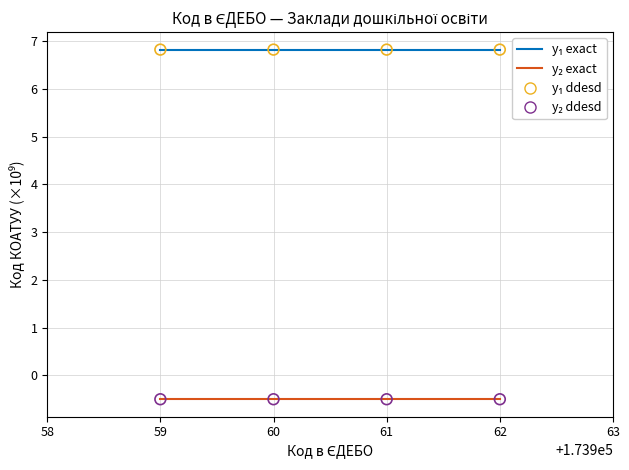

At how many categories does at least one series exceed 2?

4